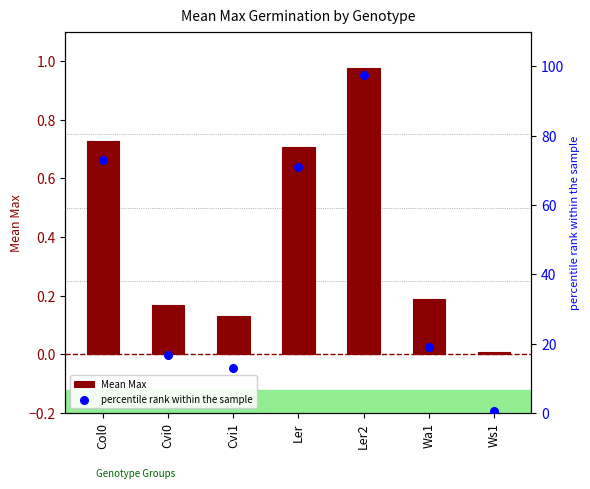

At how many categories does at least one series exceed 44?

3